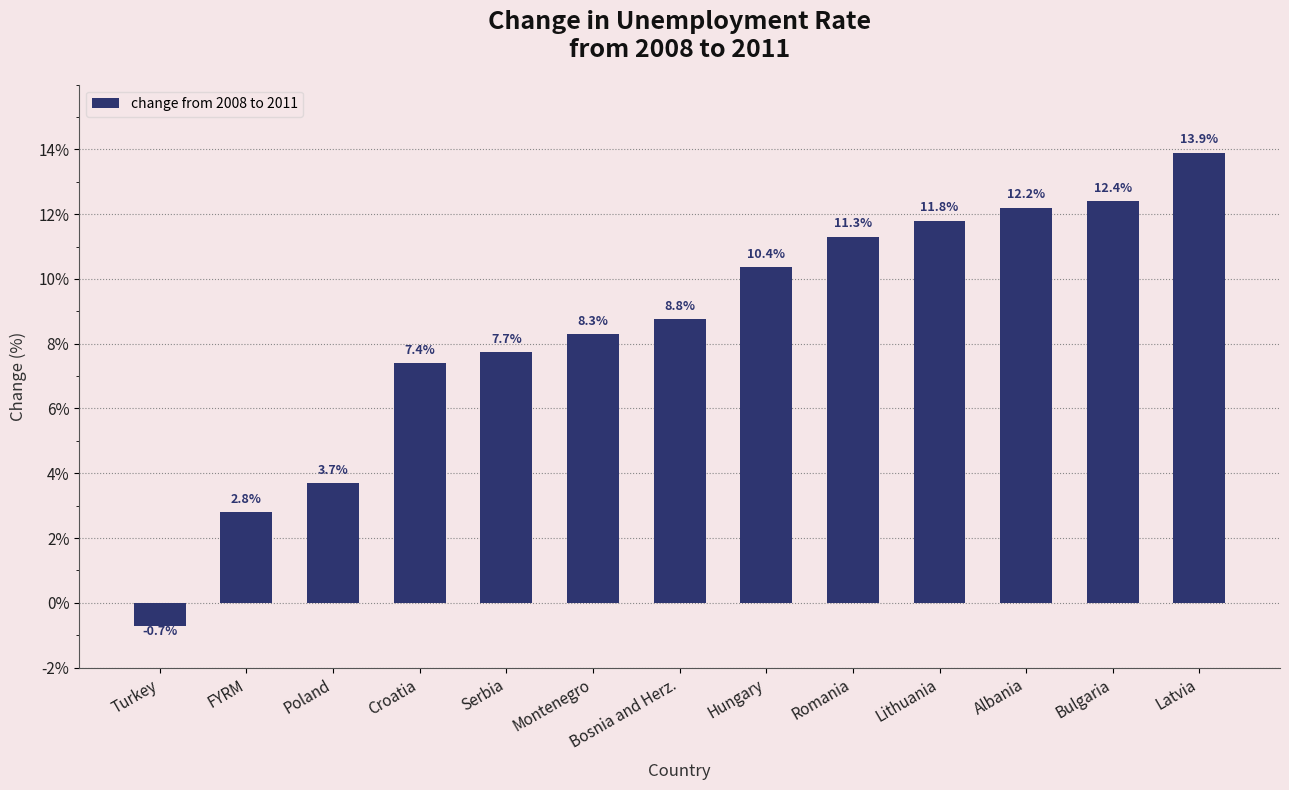

Are the bars grouped side by side (vs. stacked)?

No